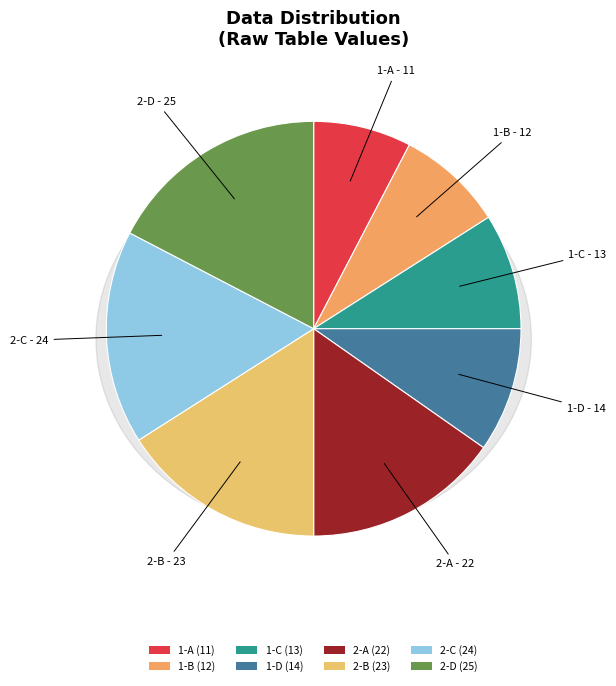

Count the number of slices in the pie.

8